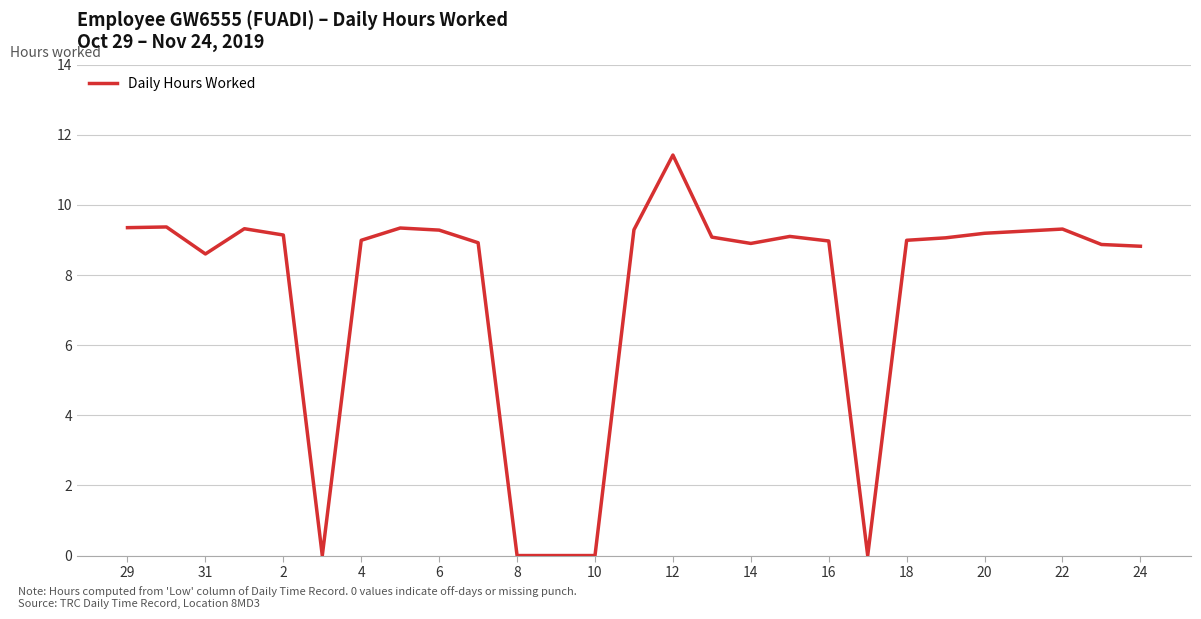

What is the greatest value displayed?

11.4